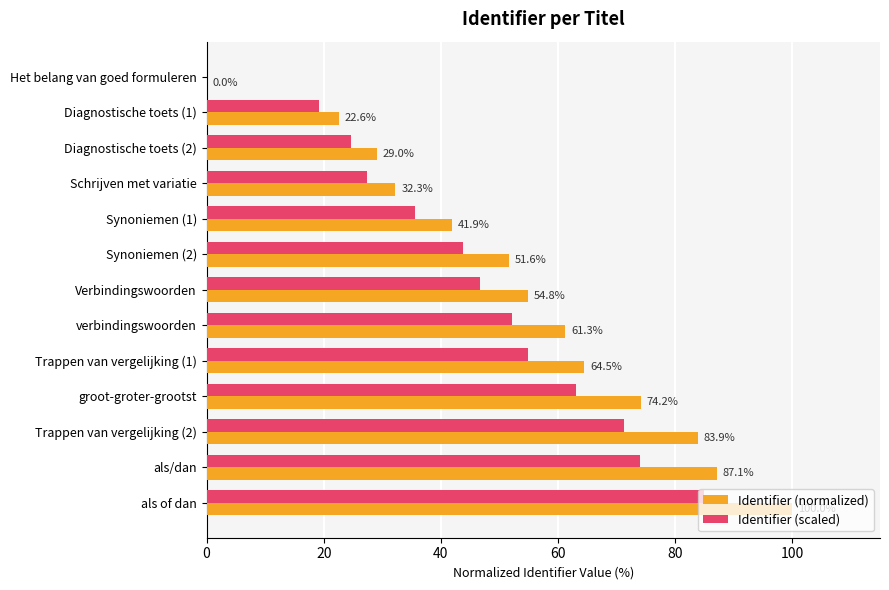

How many data points does each series have?

13